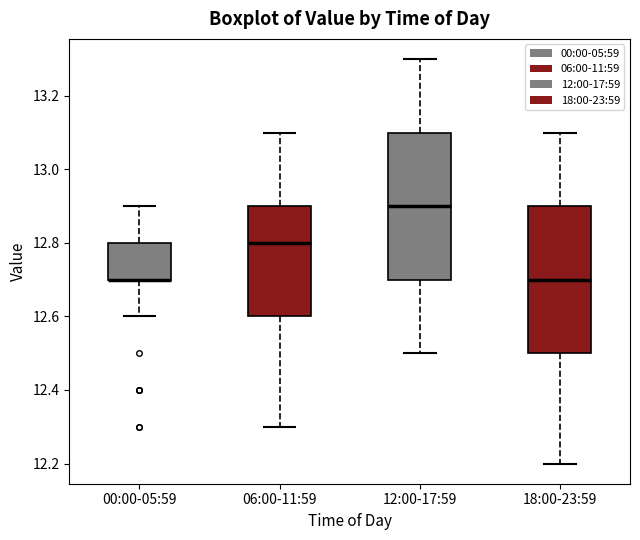

Reading left to right, transcribe this box plot: for each box, give where its median line is, the range the box spans, and where its two whiskers end, as read against the y-axis. The values are not printed on the chart, so give them approximately, as read against the axis.

00:00-05:59: median 12.7 (drawn on the box's lower edge), box 12.7 to 12.8, whiskers 12.6 to 12.9
06:00-11:59: median 12.8, box 12.6 to 12.9, whiskers 12.3 to 13.1
12:00-17:59: median 12.9, box 12.7 to 13.1, whiskers 12.5 to 13.3
18:00-23:59: median 12.7, box 12.5 to 12.9, whiskers 12.2 to 13.1